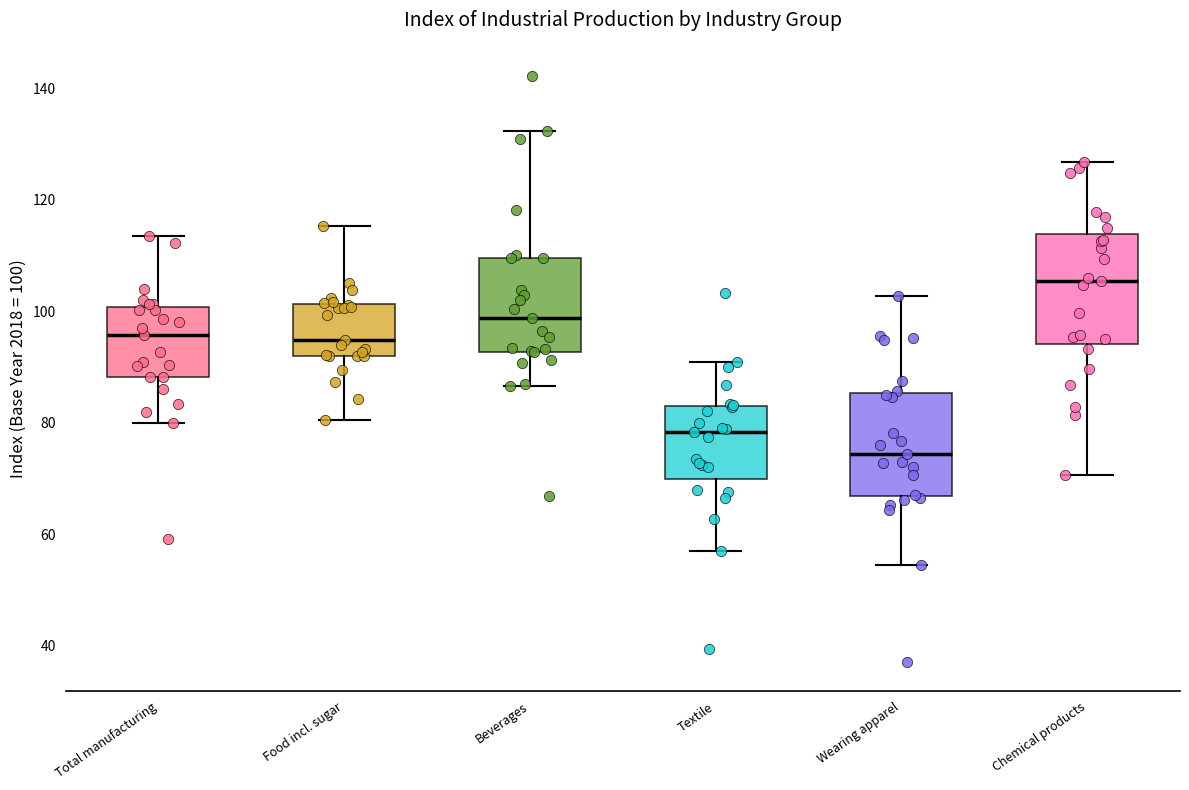

Which box's median line is the lowest?

Wearing apparel